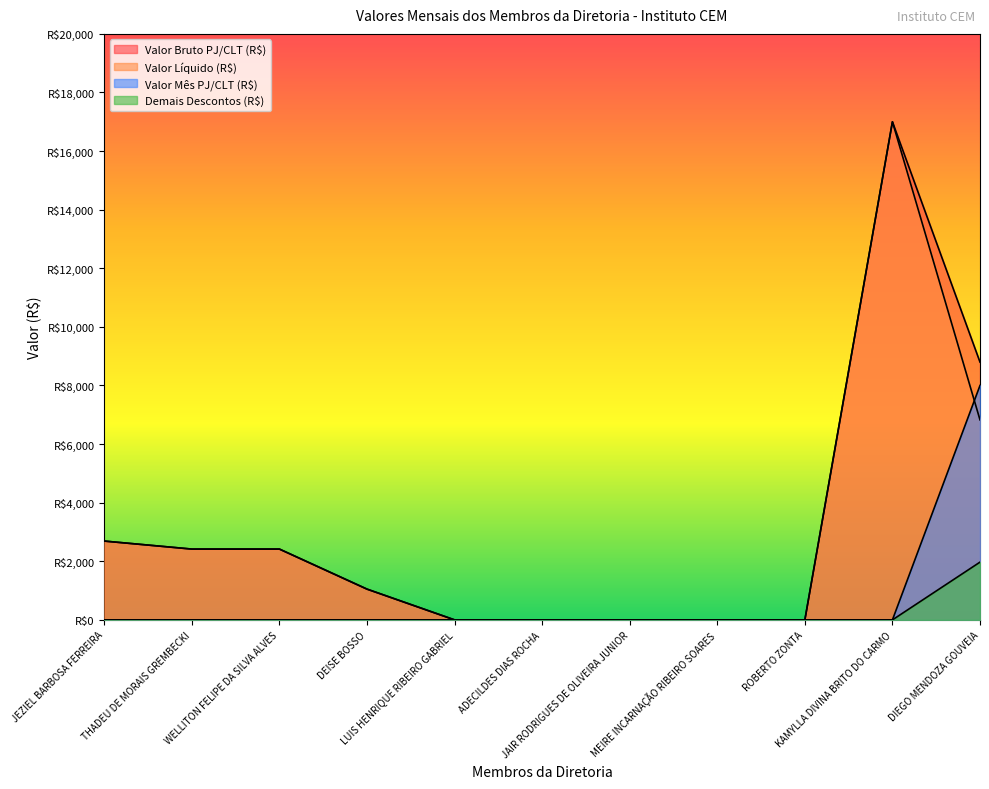

Is it true that Valor Mês PJ/CLT (R$) equals -3168.8 at KAMYLLA DIVINA BRITO DO CARMO?

False